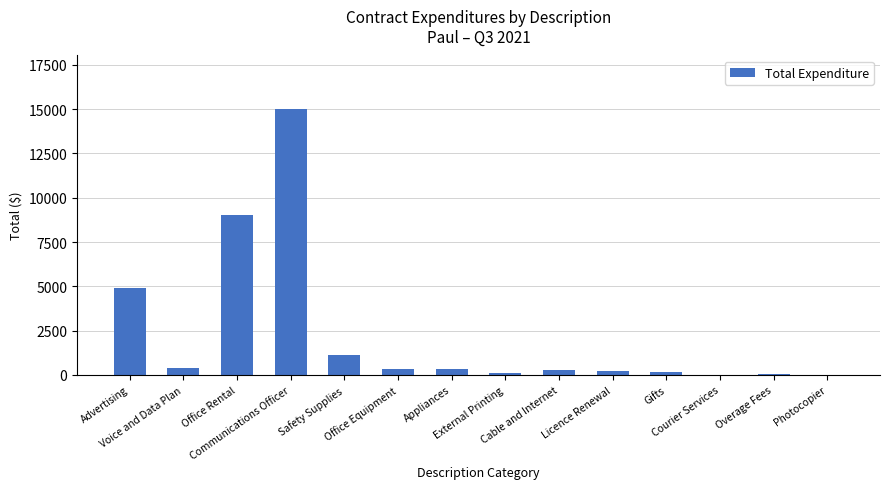

At which category does the chart reach its peak across all series?

Communications Officer